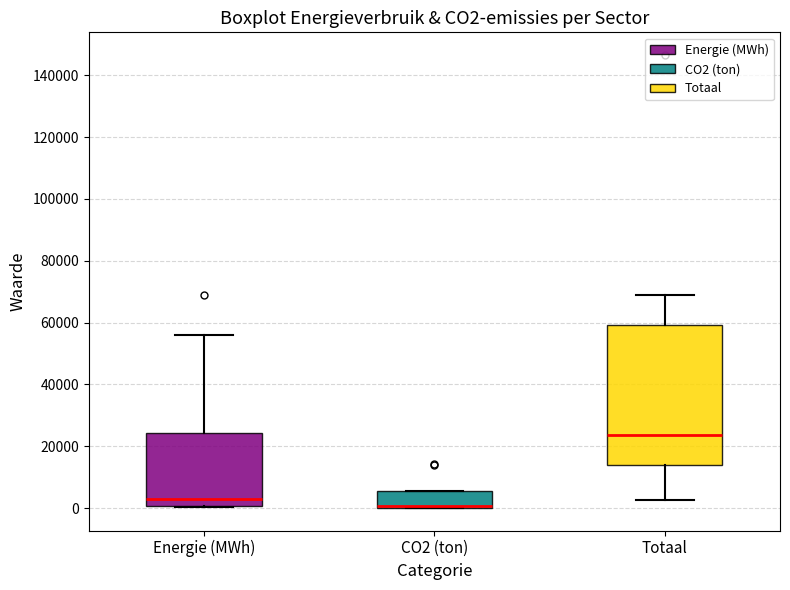

Reading left to right, transcribe this box plot: for each box, give where its median line is, the range the box spans, and where its two whiskers end, as read against the y-axis. The values are not printed on the chart, so give them approximately, as read against the axis.

Energie (MWh): median 4000, box 0 to 24000, whiskers 0 to 56000
CO2 (ton): median 0 (drawn on the box's lower edge), box 0 to 6000, whiskers 0 to 6000
Totaal: median 24000, box 14000 to 60000, whiskers 2000 to 68000